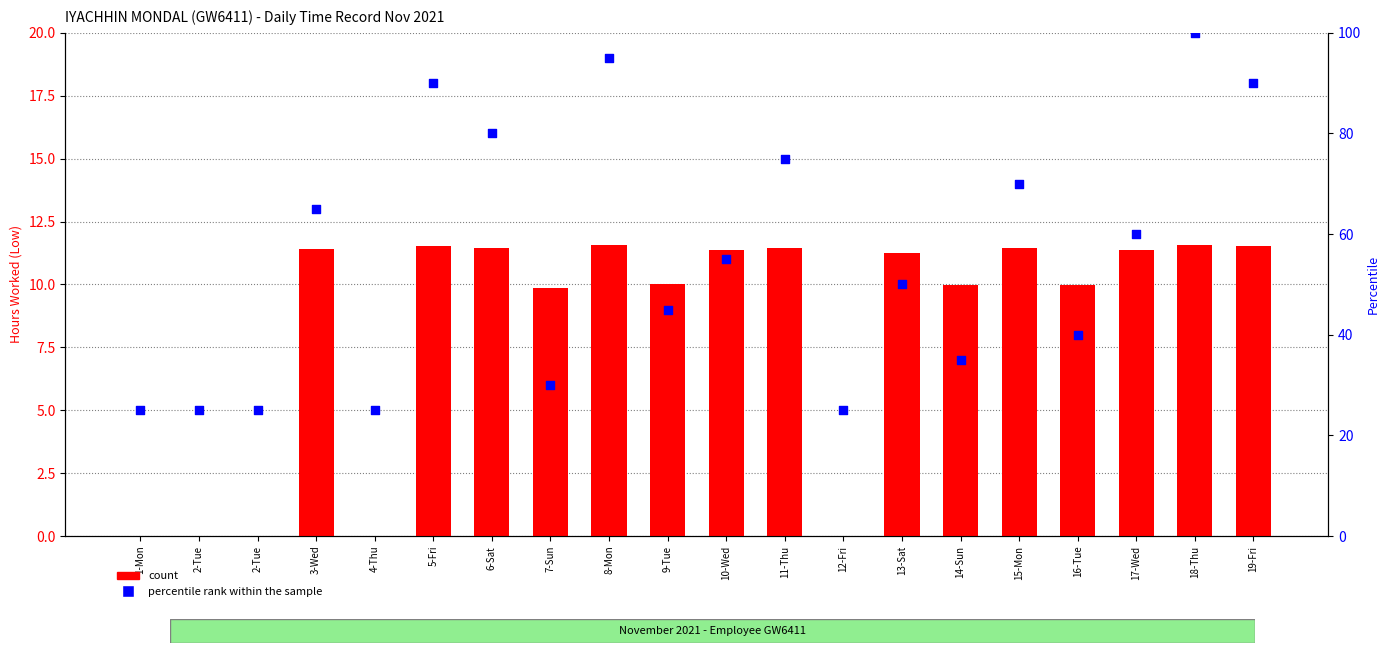

At how many categories does at least one series exceed 16?

20